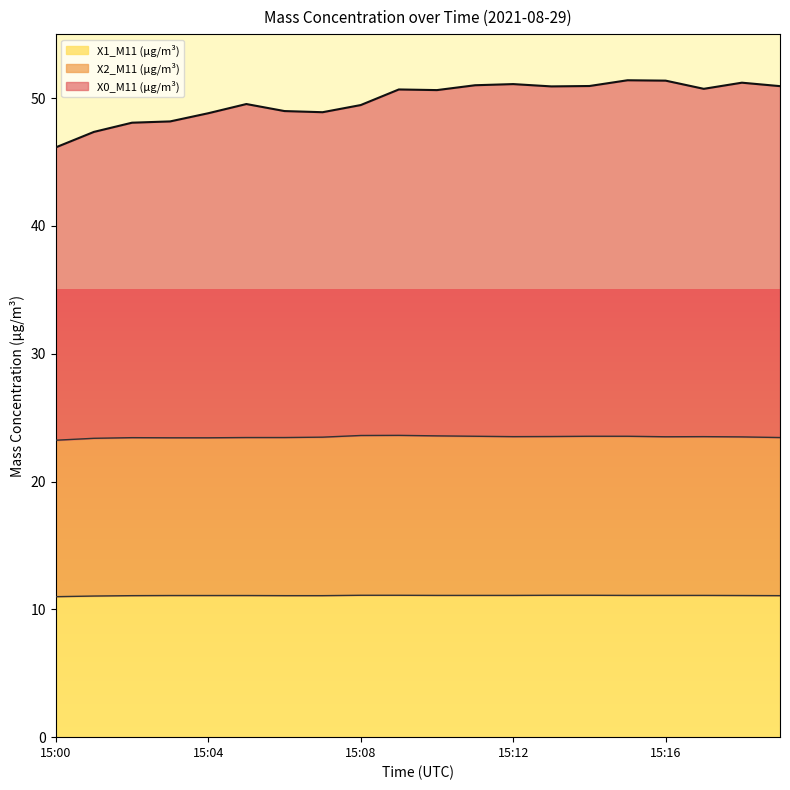

What is the sum of all X0_M11 (μg/m³) values?

996.2